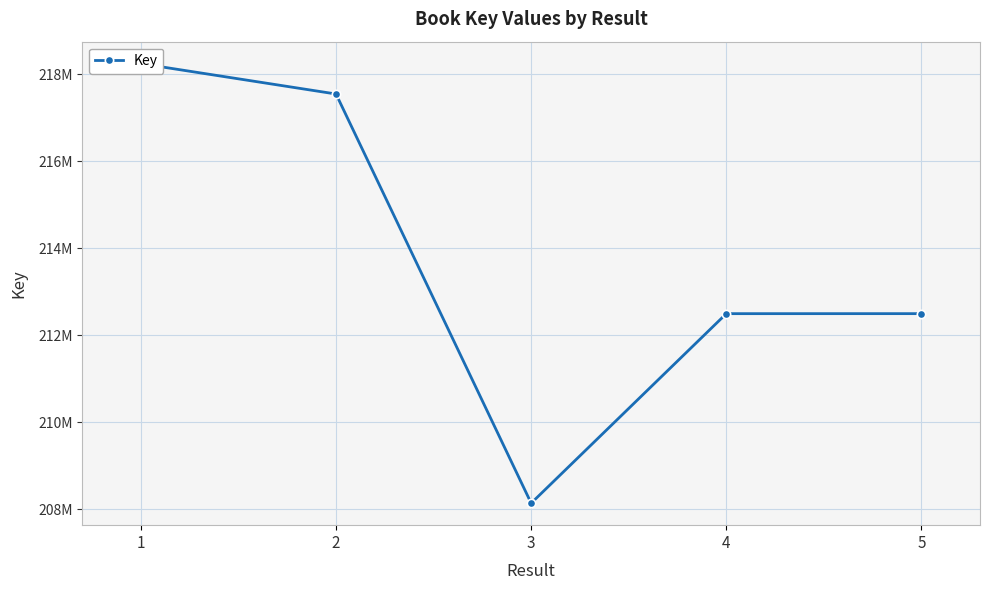

At which label is the value closest to 213189465?

5